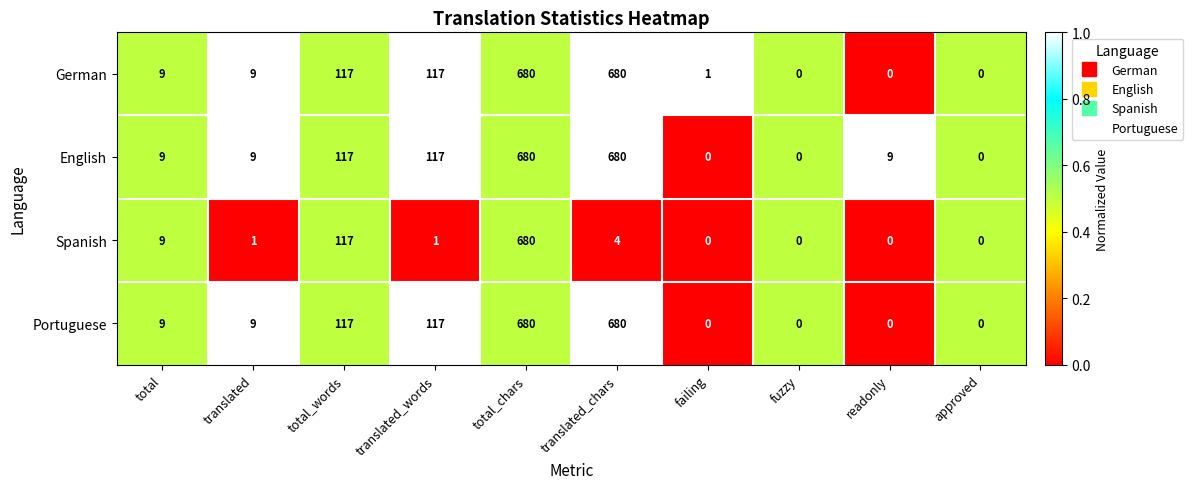

What is the difference between the highest and lowest values at translated?

8